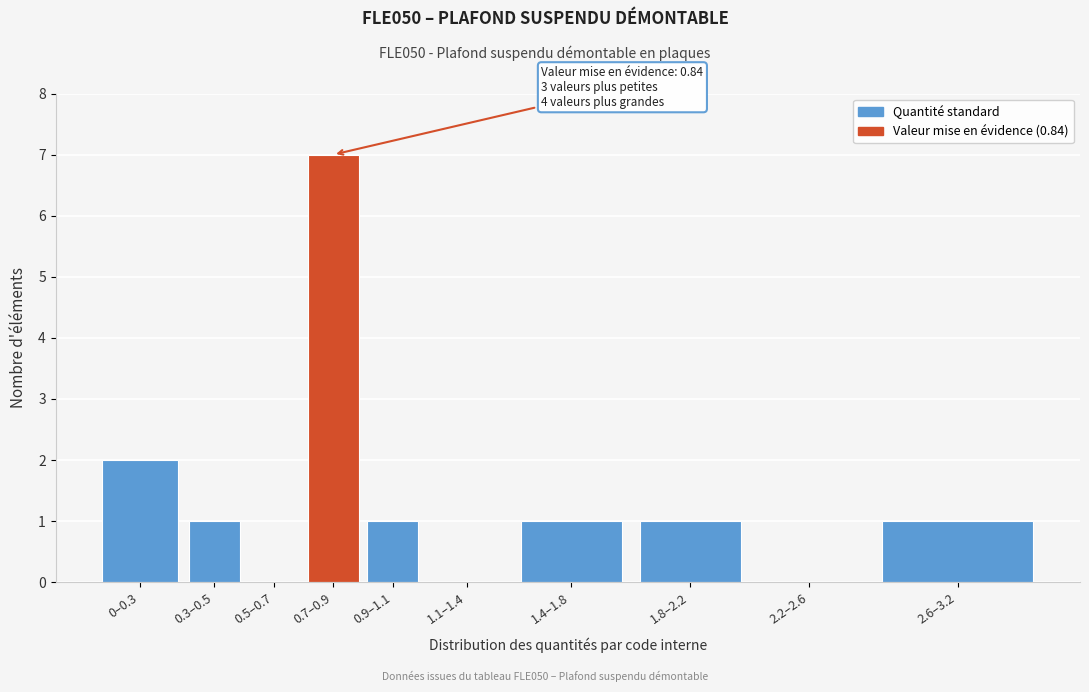

Reading left to right, list all the values displayed in this chart.

0–0.3=2	0.3–0.5=1	0.5–0.7=0	0.7–0.9=7	0.9–1.1=1	1.1–1.4=0	1.4–1.8=1	1.8–2.2=1	2.2–2.6=0	2.6–3.2=1